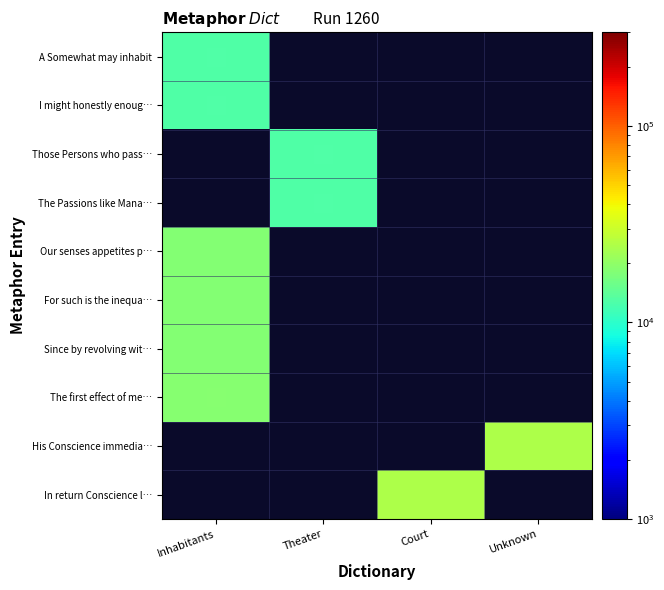

At which category does the chart reach its minimum across all series?

Inhabitants